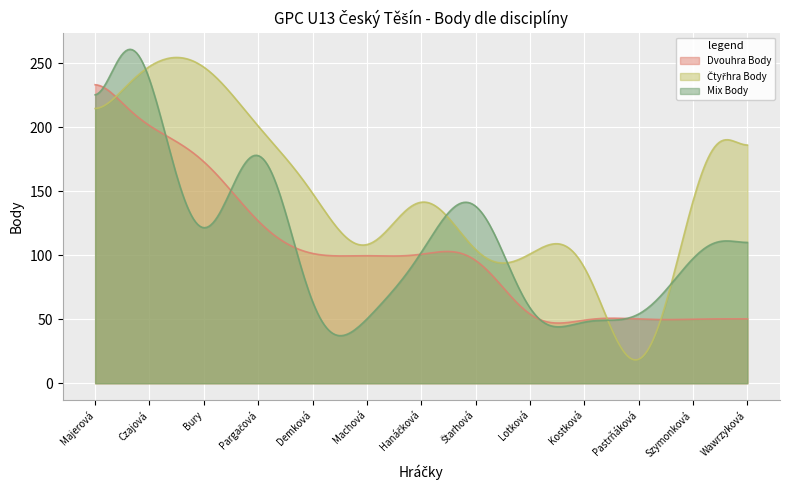

True or false: Dvouhra Body has more than 2 interior local peaks.

True